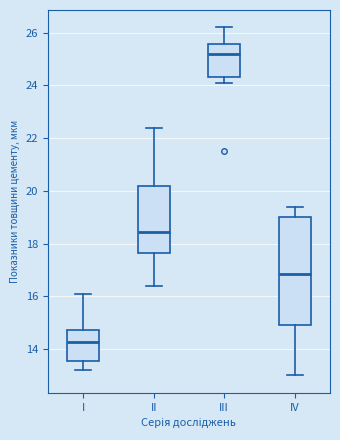

Which box has the highest median line?

III